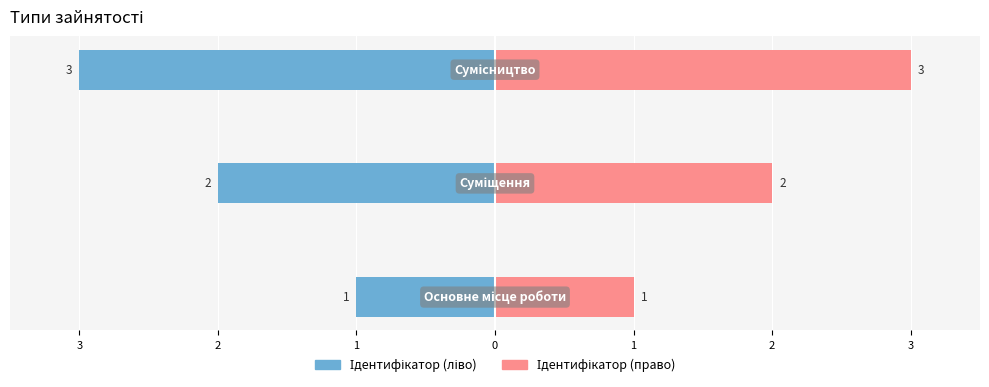

At how many categories does at least one series exceed 0?

3